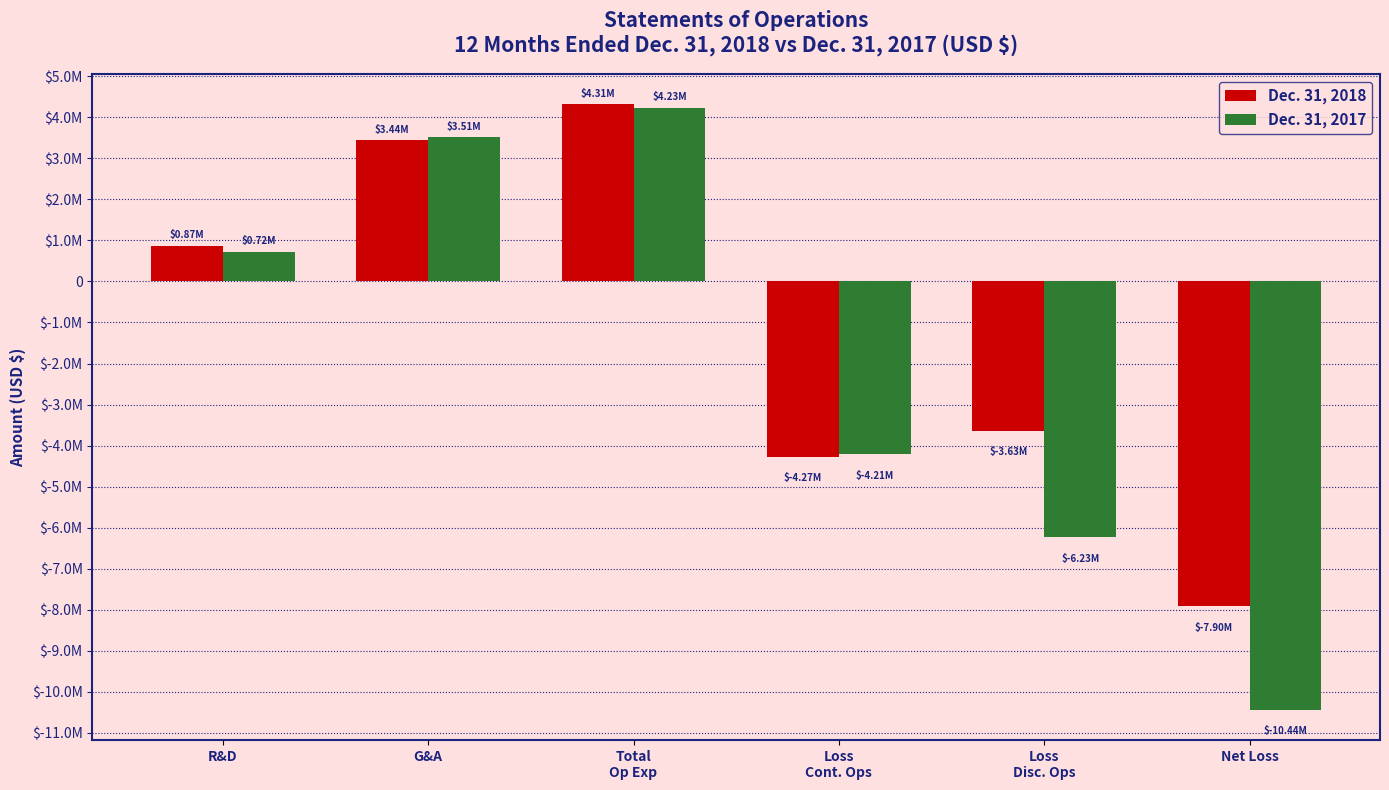

What is the total value across all series at Net Loss?

-18340087